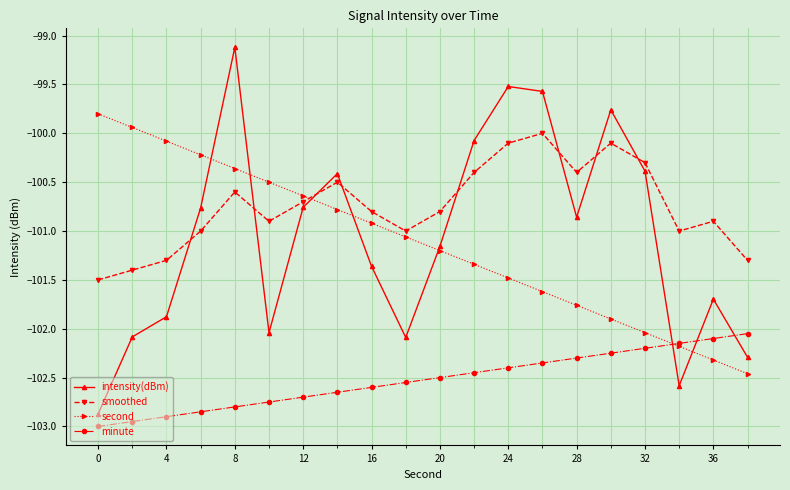

Which series has the largest total across all categories?

smoothed